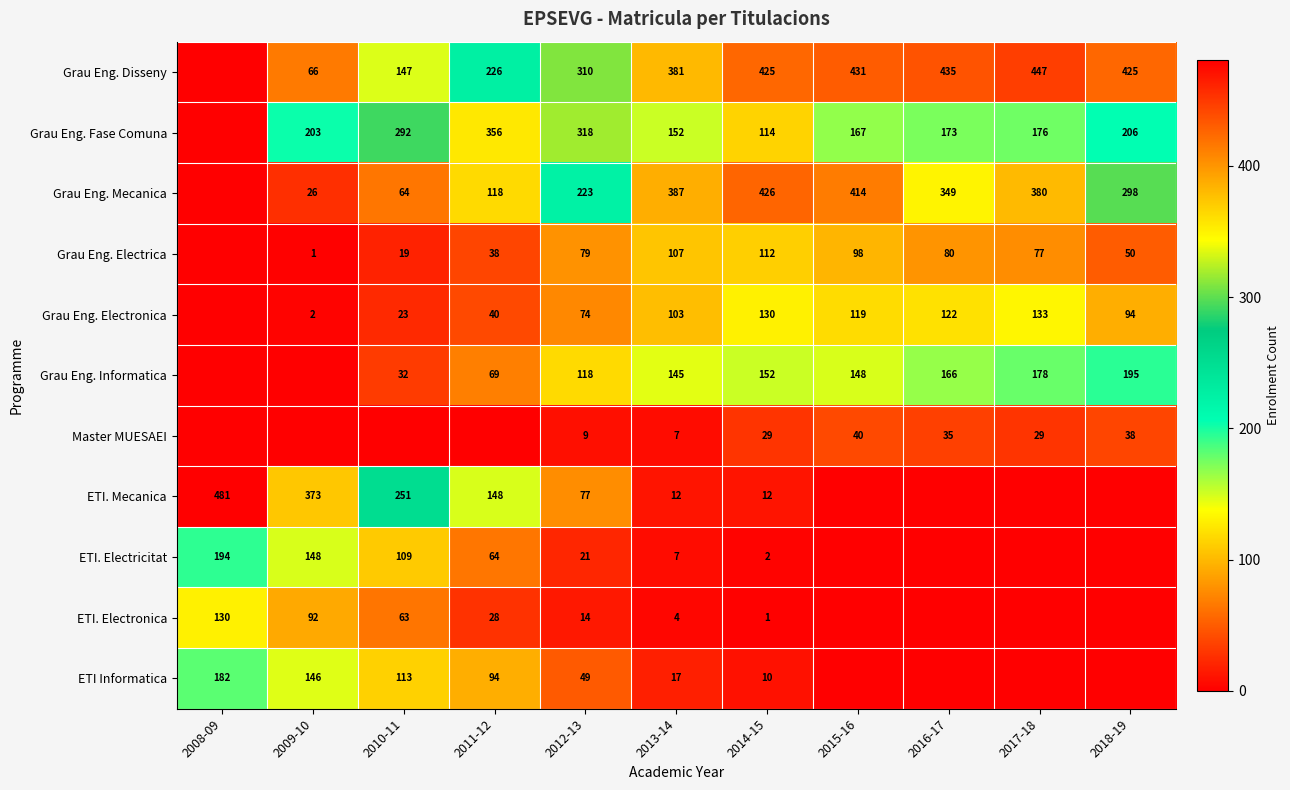

Which label corresponds to the largest value in the chart?

2008-09